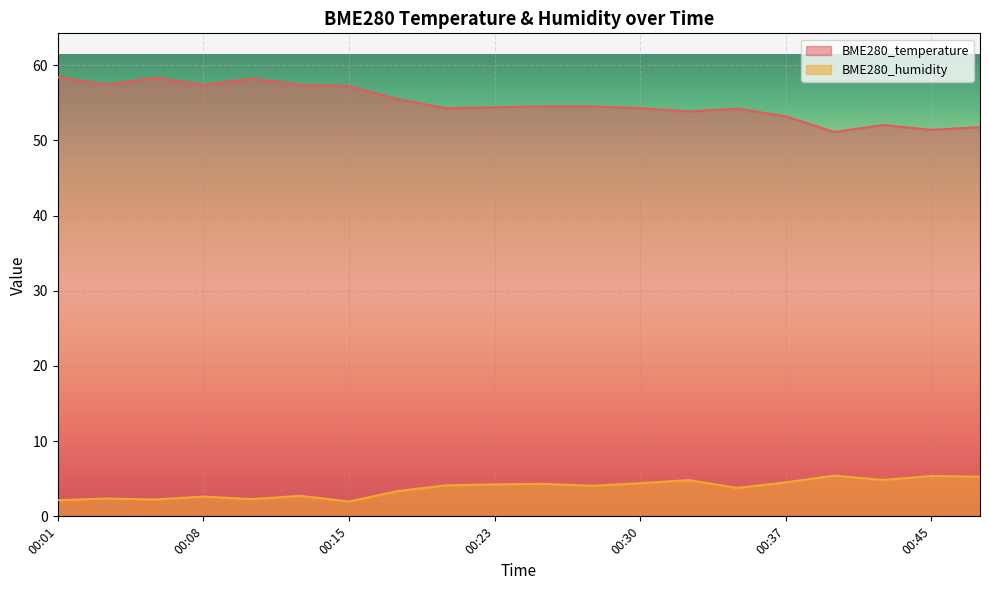

Which series has the largest total across all categories?

BME280_temperature